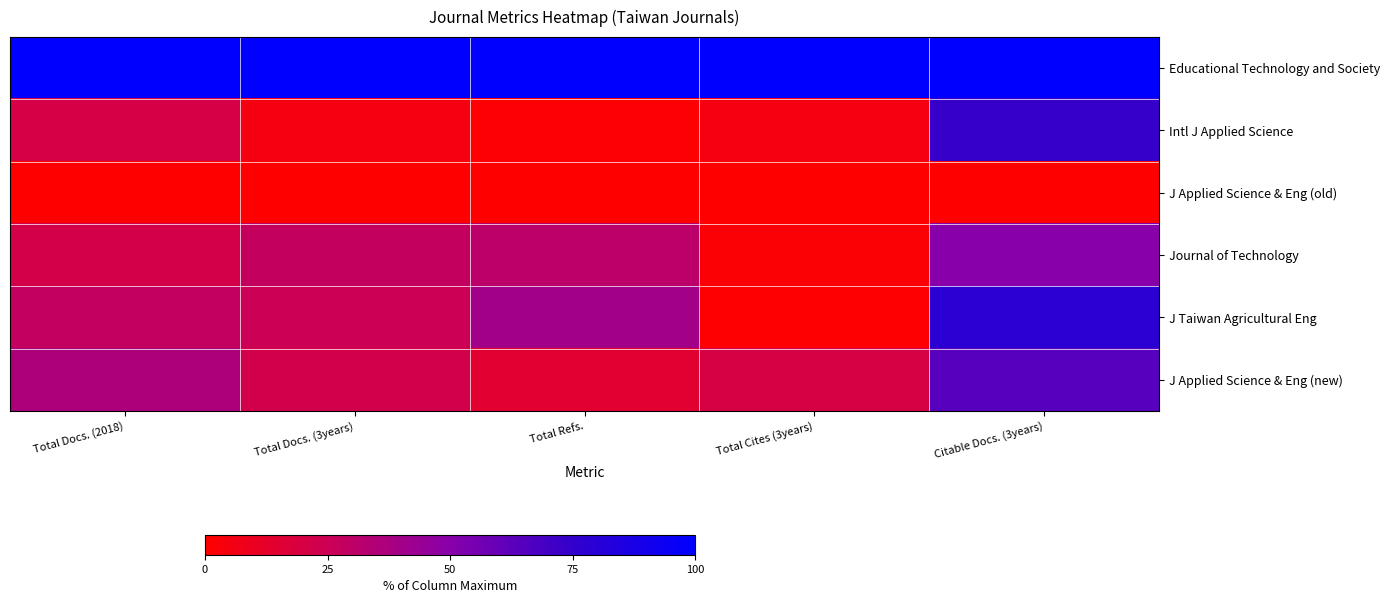

Reading left to right, transcribe all the data shown in this chart.

Educational Technology and Society: Total Docs. (2018)=100.0	Total Docs. (3years)=100.0	Total Refs.=100.0	Total Cites (3years)=100.0	Citable Docs. (3years)=100.0
Intl J Applied Science: Total Docs. (2018)=20.5	Total Docs. (3years)=5.0	Total Refs.=1.4	Total Cites (3years)=5.1	Citable Docs. (3years)=73.8
J Applied Science & Eng (old): Total Docs. (2018)=0.0	Total Docs. (3years)=0.0	Total Refs.=0.0	Total Cites (3years)=0.0	Citable Docs. (3years)=0.0
Journal of Technology: Total Docs. (2018)=21.6	Total Docs. (3years)=28.0	Total Refs.=31.1	Total Cites (3years)=1.6	Citable Docs. (3years)=50.0
J Taiwan Agricultural Eng: Total Docs. (2018)=28.4	Total Docs. (3years)=24.9	Total Refs.=39.9	Total Cites (3years)=0.6	Citable Docs. (3years)=78.6
J Applied Science & Eng (new): Total Docs. (2018)=36.4	Total Docs. (3years)=22.1	Total Refs.=14.4	Total Cites (3years)=20.1	Citable Docs. (3years)=64.3